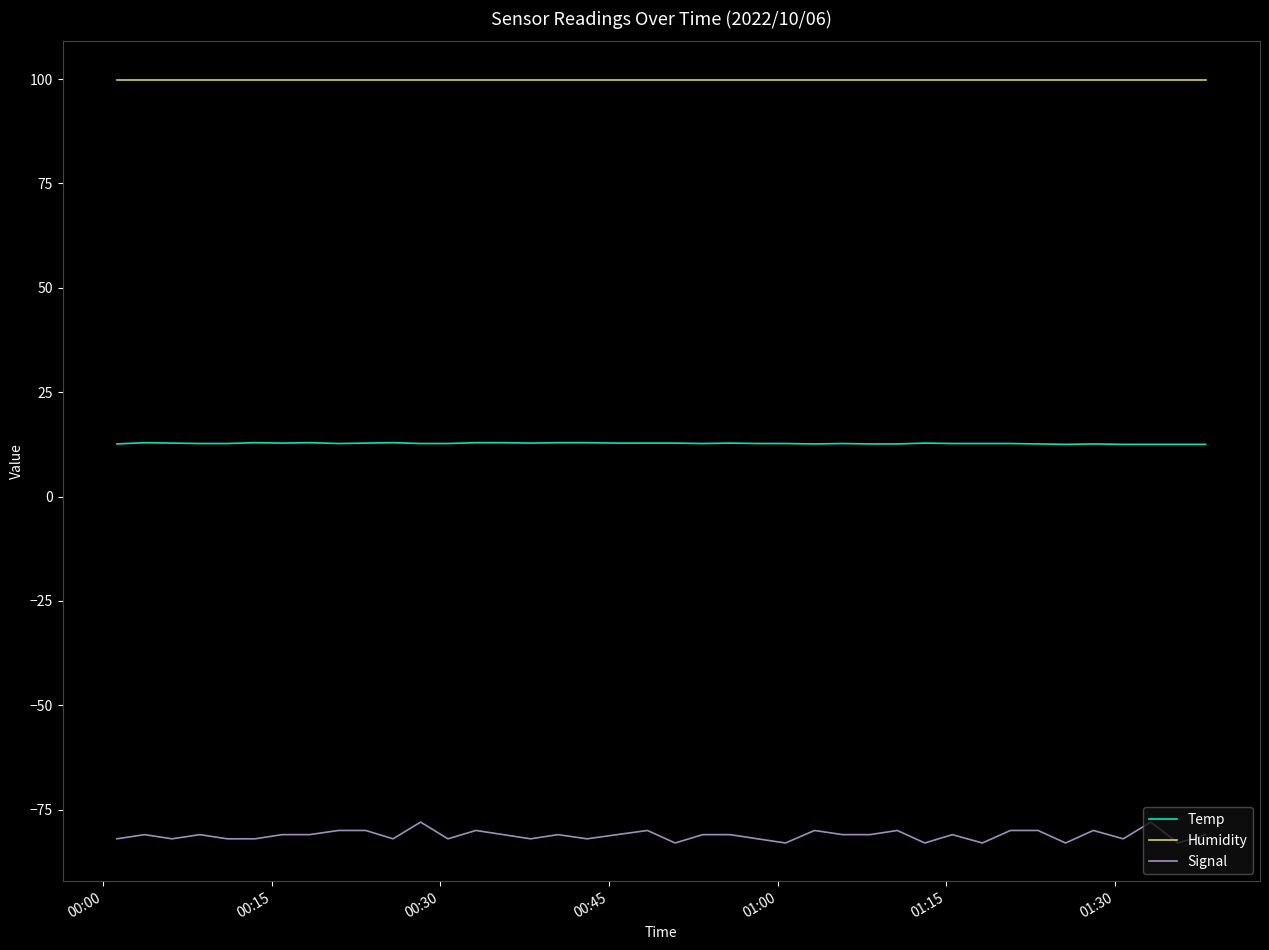

Which series has the largest range (max minus min)?

Signal